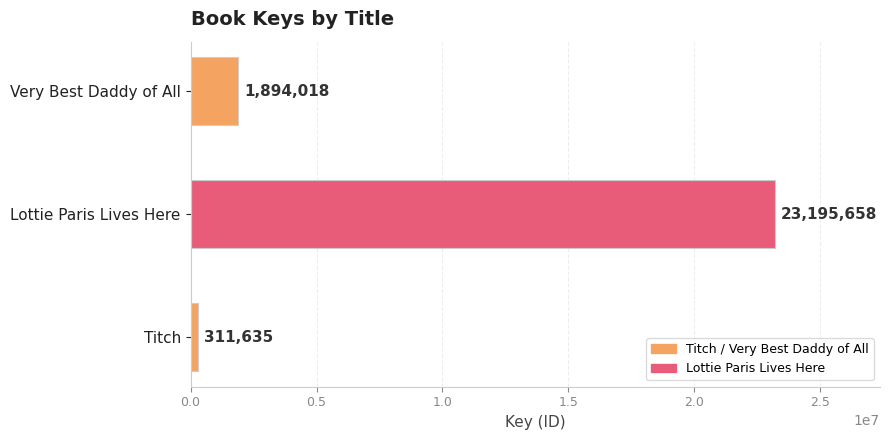

Reading bottom to top, transcribe all the data shown in this chart.

311635	23195658	1894018